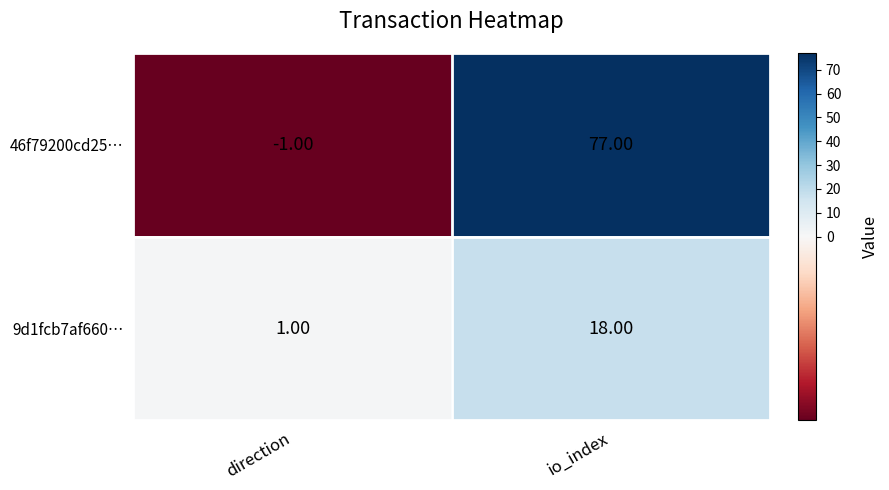

Where is 9d1fcb7af660… nearest to the value 9?

direction